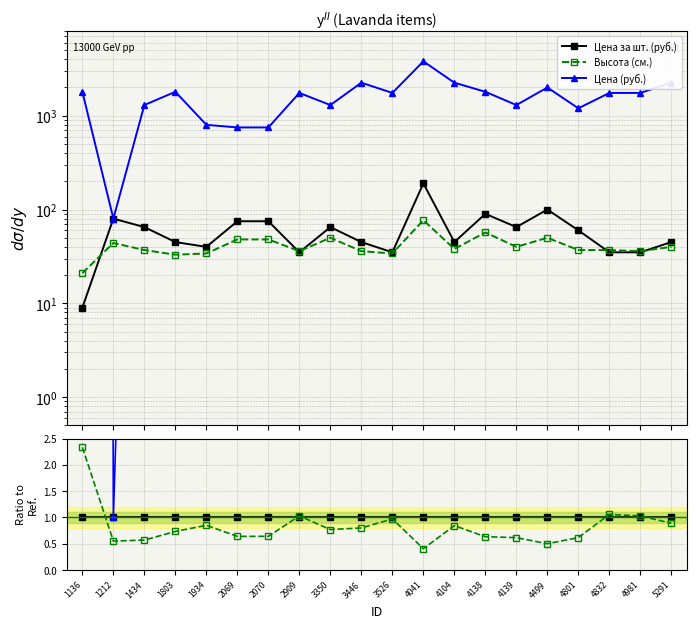

True or false: Цена за шт. (руб.) has more than 1 points higher than both neighbors.

False